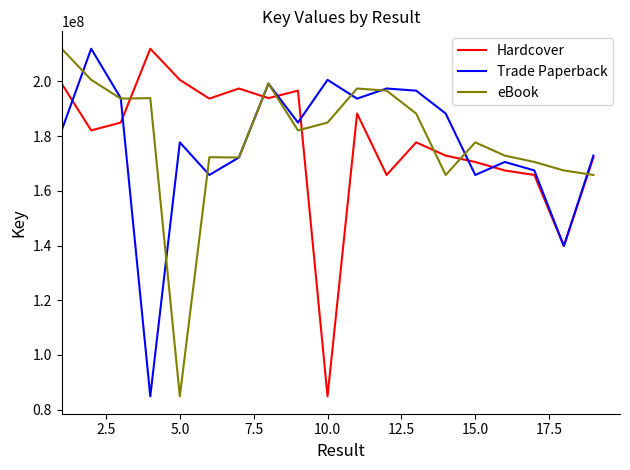

What is the smallest value displayed?

84873510